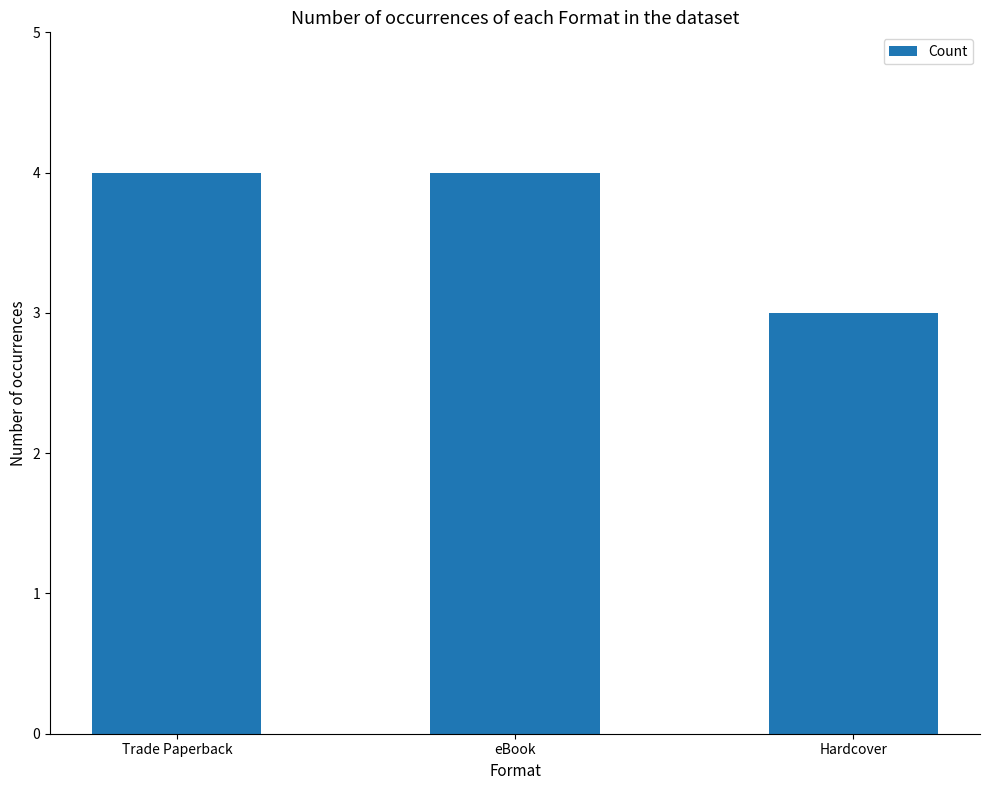

Where is the data nearest to the value 3?

Hardcover